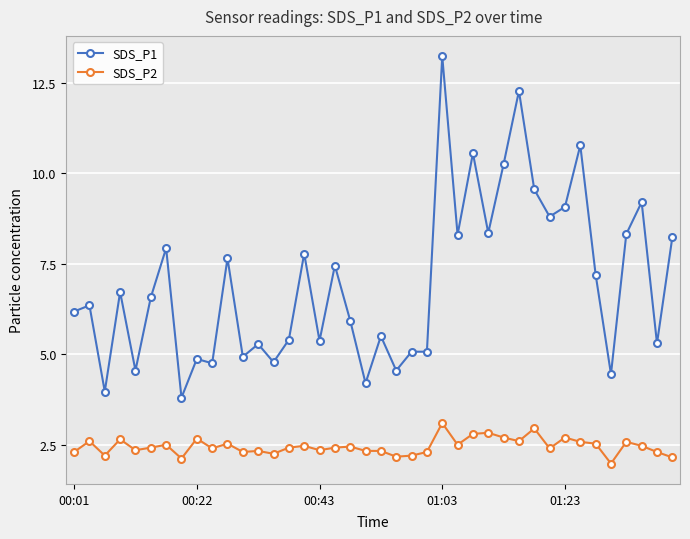

How many data points in SDS_P1 are less than 6?

18